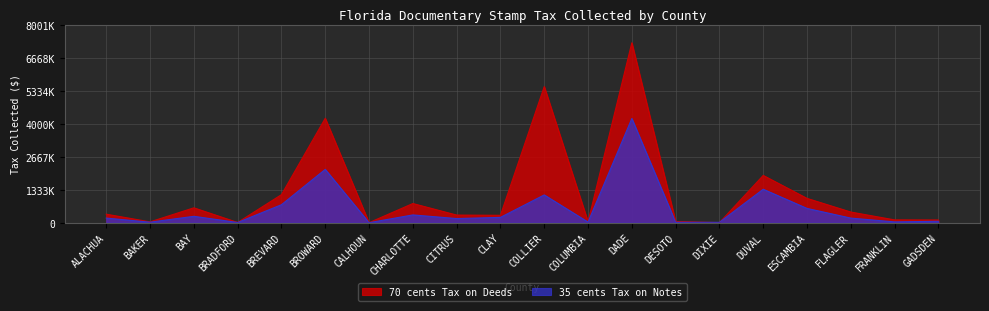

What is the approximate value of 35 cents Tax on Notes at DADE?

4213263.2